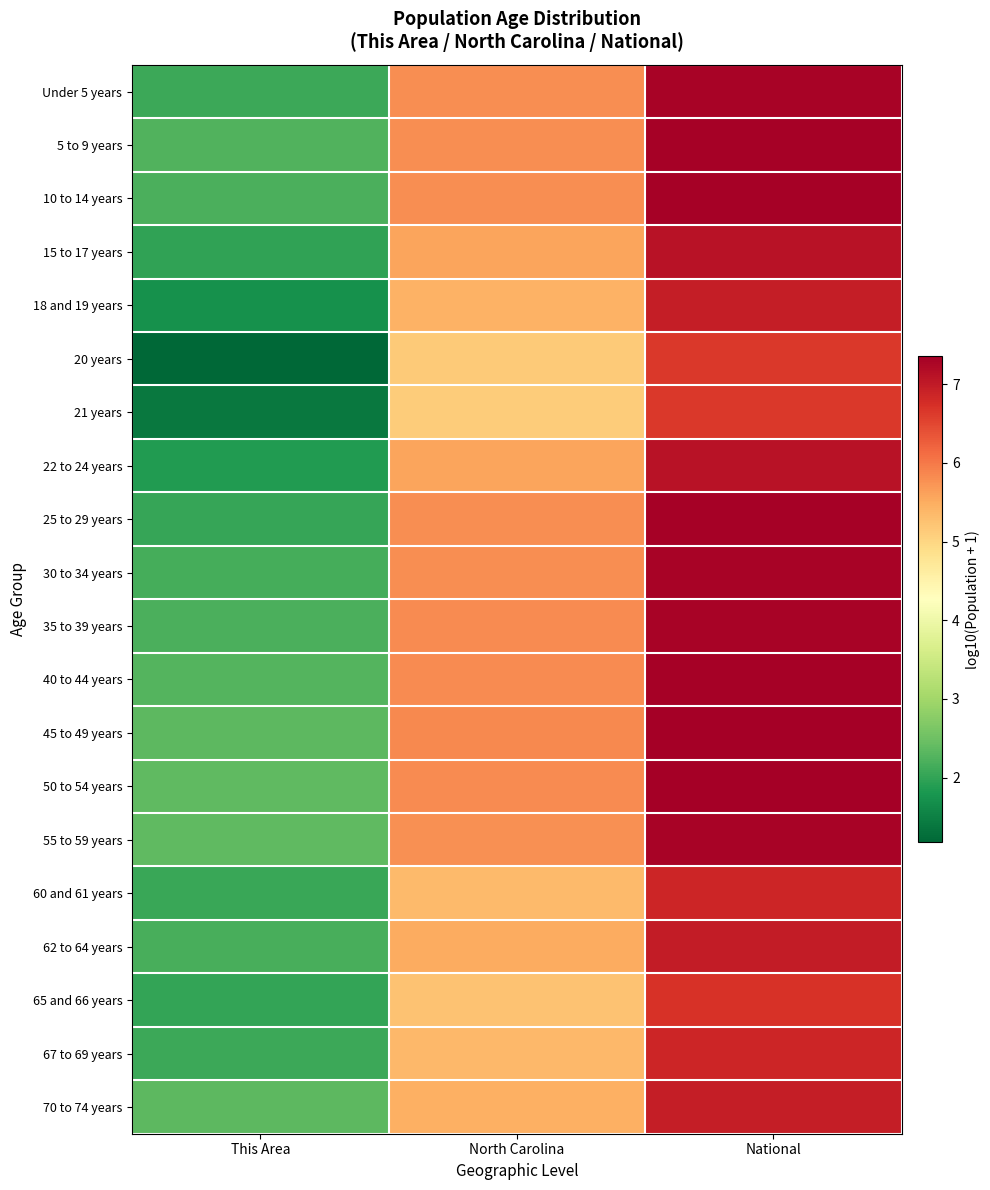

Reading right to left, what are all the values shown in this chart?

Under 5 years: National=7.3	North Carolina=5.8	This Area=2.1
5 to 9 years: National=7.3	North Carolina=5.8	This Area=2.2
10 to 14 years: National=7.3	North Carolina=5.8	This Area=2.2
15 to 17 years: National=7.1	North Carolina=5.6	This Area=2.0
18 and 19 years: National=7.0	North Carolina=5.4	This Area=1.7
20 years: National=6.7	North Carolina=5.1	This Area=1.2
21 years: National=6.6	North Carolina=5.1	This Area=1.4
22 to 24 years: National=7.1	North Carolina=5.6	This Area=1.9
25 to 29 years: National=7.3	North Carolina=5.8	This Area=2.0
30 to 34 years: National=7.3	North Carolina=5.8	This Area=2.2
35 to 39 years: National=7.3	North Carolina=5.8	This Area=2.2
40 to 44 years: National=7.3	North Carolina=5.8	This Area=2.3
45 to 49 years: National=7.4	North Carolina=5.8	This Area=2.3
50 to 54 years: National=7.3	North Carolina=5.8	This Area=2.4
55 to 59 years: National=7.3	North Carolina=5.8	This Area=2.4
60 and 61 years: National=6.9	North Carolina=5.3	This Area=2.1
62 to 64 years: National=7.0	North Carolina=5.5	This Area=2.2
65 and 66 years: National=6.7	North Carolina=5.2	This Area=2.0
67 to 69 years: National=6.9	North Carolina=5.4	This Area=2.1
70 to 74 years: National=7.0	North Carolina=5.5	This Area=2.4